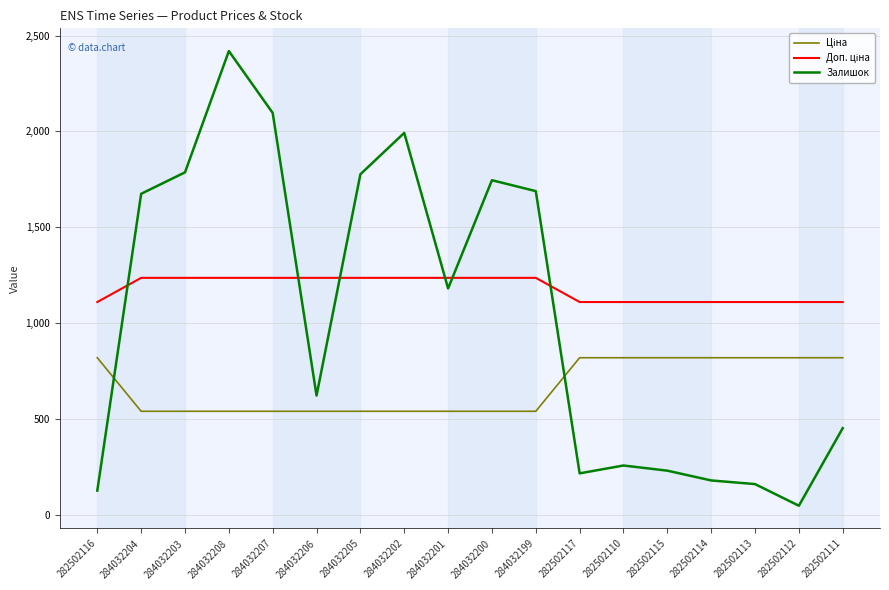

At which category is the sum across all series the highest?

284032208